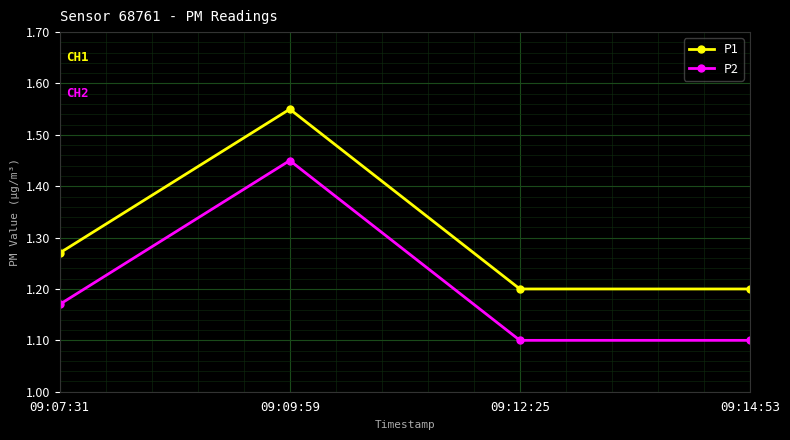

How many P1 values are between 1 and 2?

4